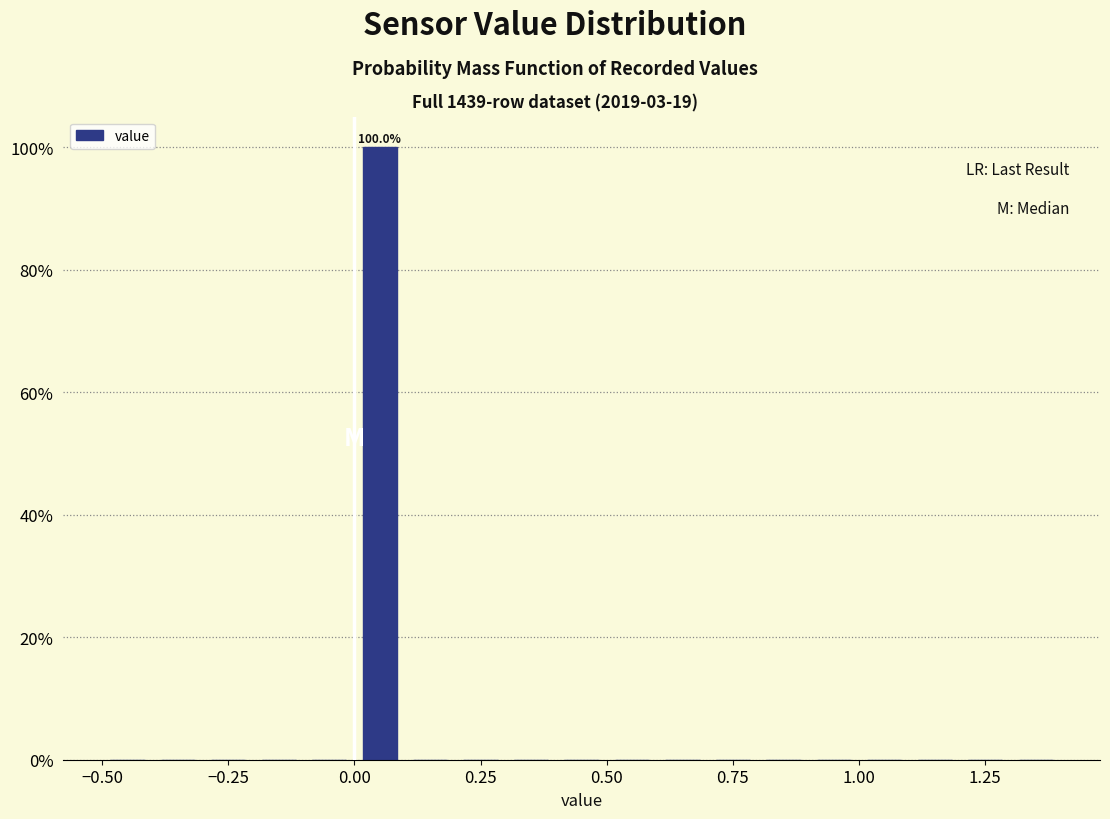

Read against the x-axis, roughly where is the centre of the tallest bar?

0.05